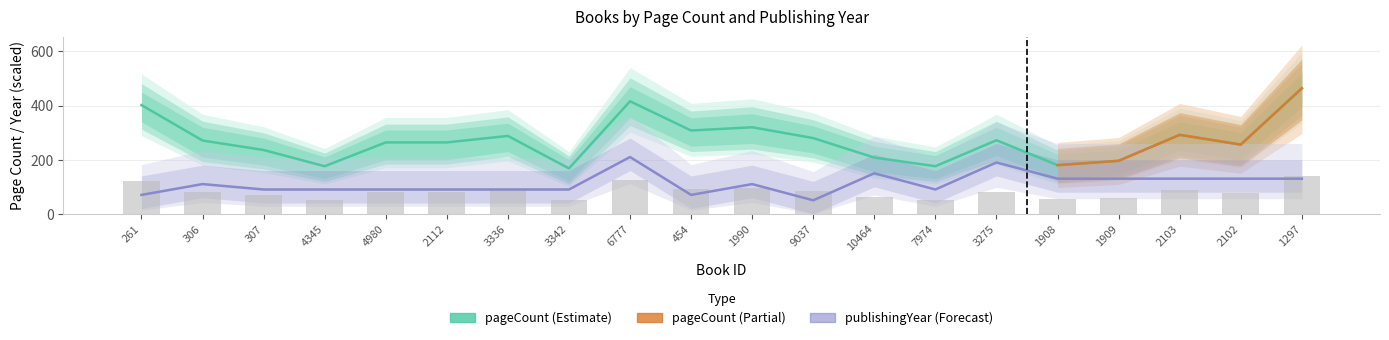

Where does the pageCount series first go above 271?

261